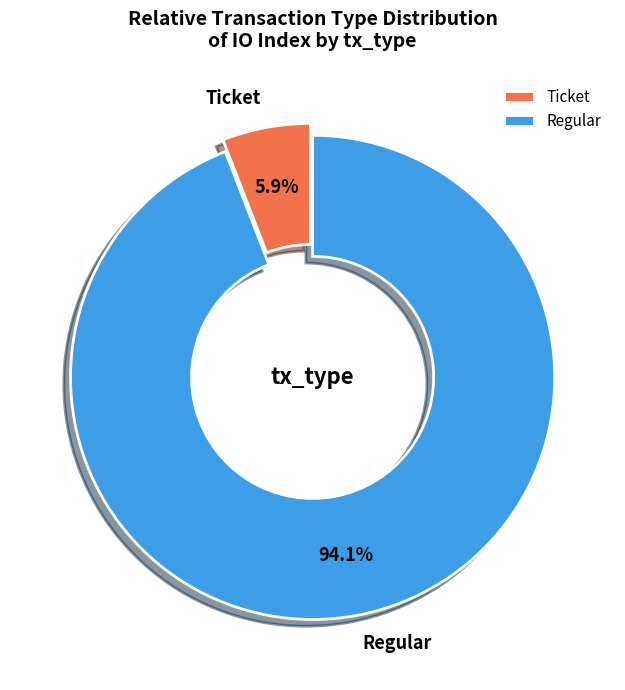

How many segments does this pie chart have?

2